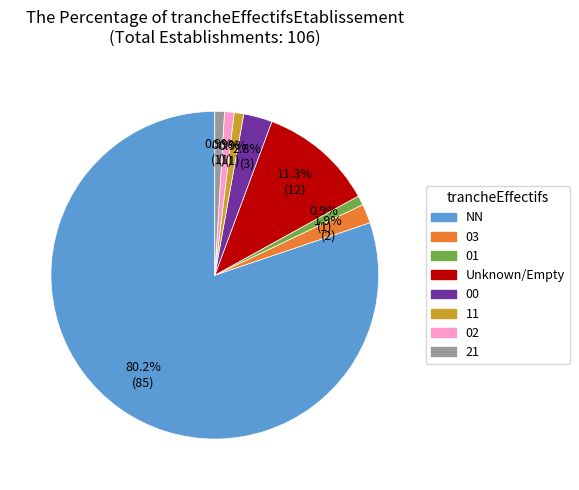

Does any single category account for the majority?

Yes